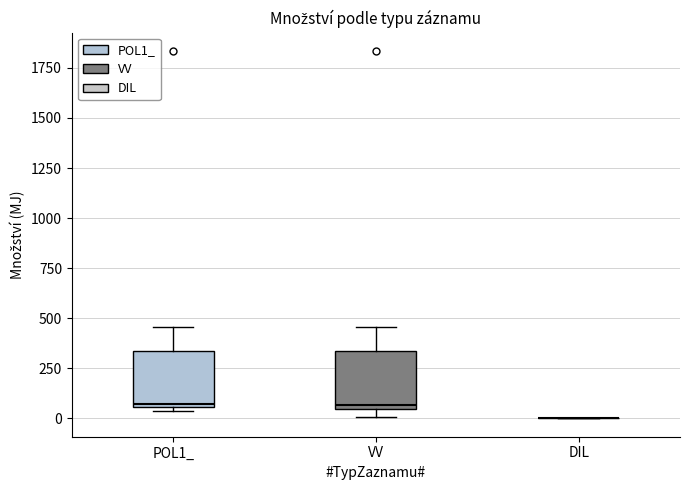

Reading left to right, transcribe this box plot: for each box, give where its median line is, the range the box spans, and where its two whiskers end, as read against the y-axis. The values are not printed on the chart, so give them approximately, as read against the axis.

POL1_: median 50, box 50 to 350, whiskers 50 (just below the box's lower edge) to 450
VV: median 50 (just above the box's lower edge), box 50 to 350, whiskers 0 to 450
DIL: box collapsed to a line at 0, whiskers 0 to 0